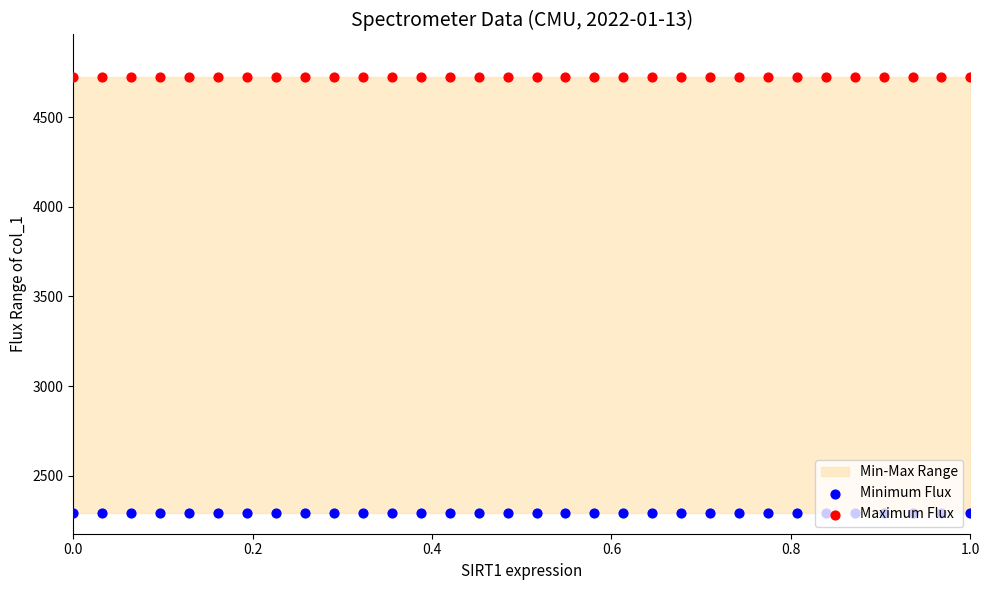

Which series reaches the minimum Y coordinate?

Minimum Flux